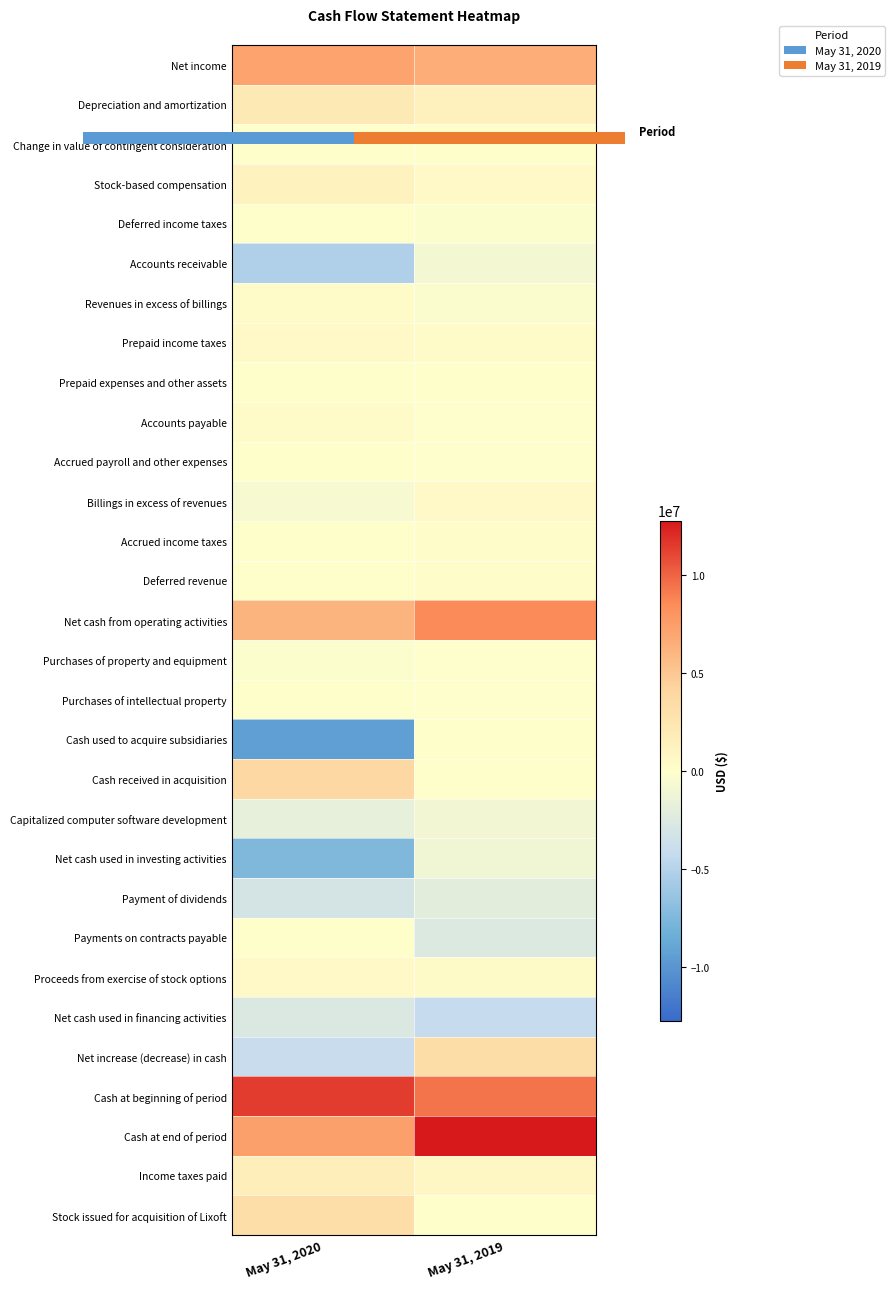

What is the spread (max minus min) of values at May 31, 2019?

16953861